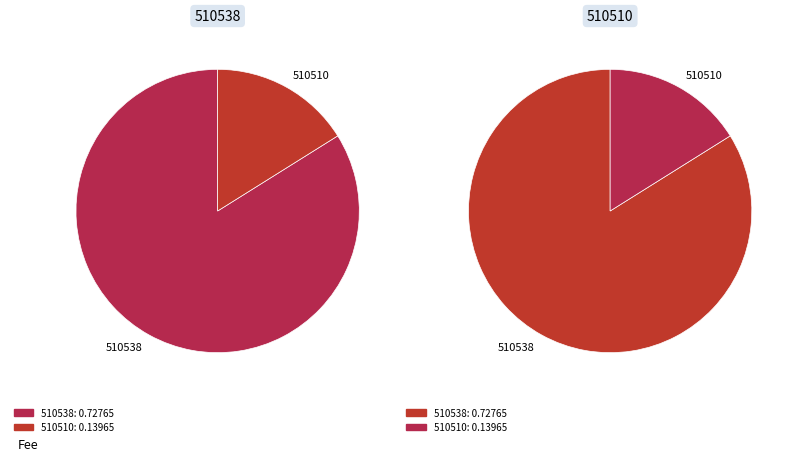

Is 510538 the majority of the pie?

Yes